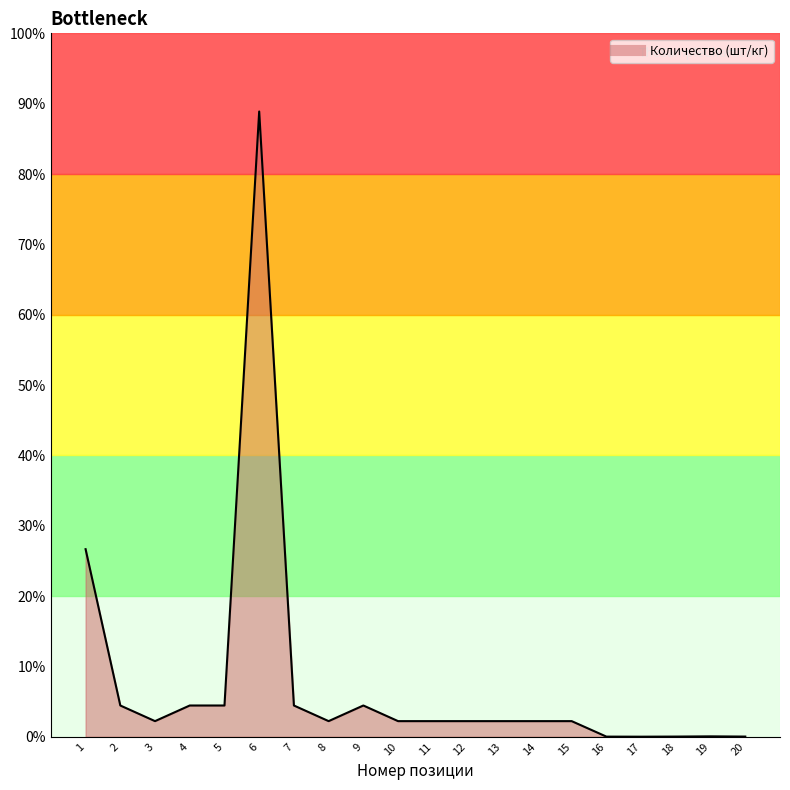

What is the sum of all values?

70.1